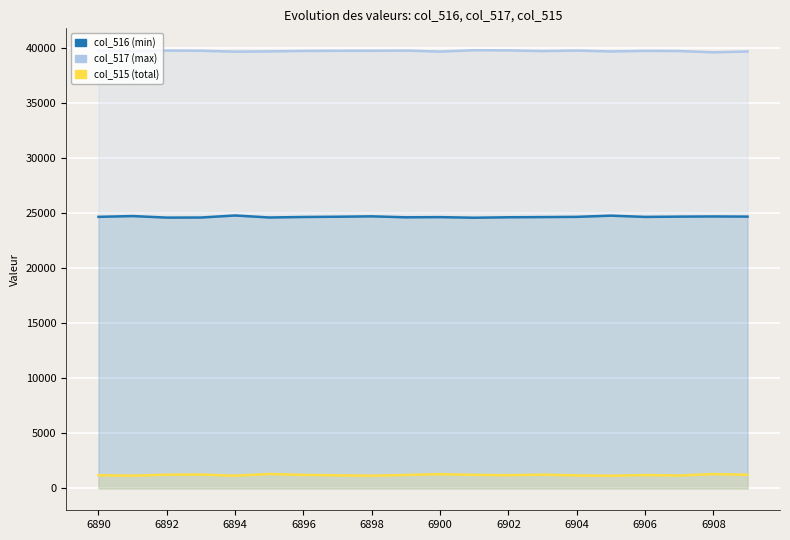

Where is the first local minimum for col_517 (max)?

6892